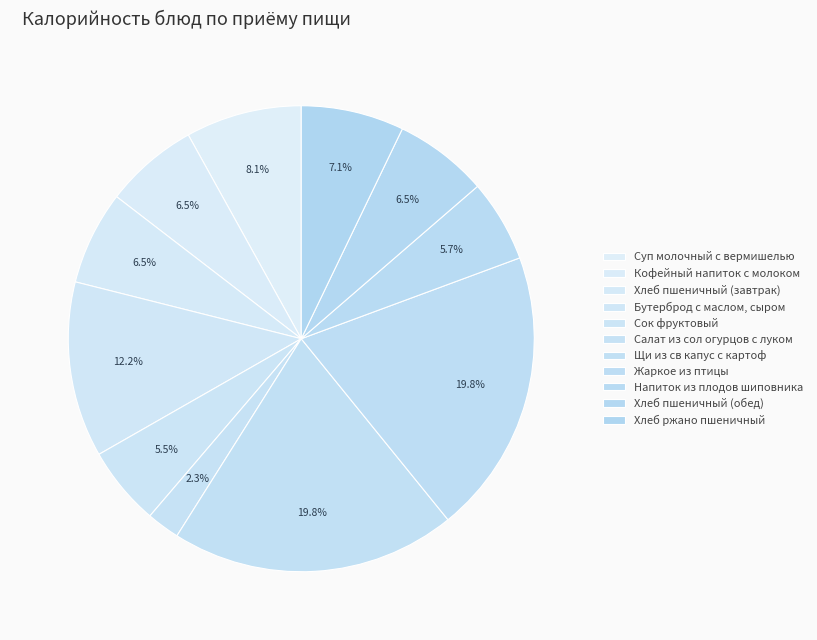

Does any single category account for the majority?

No